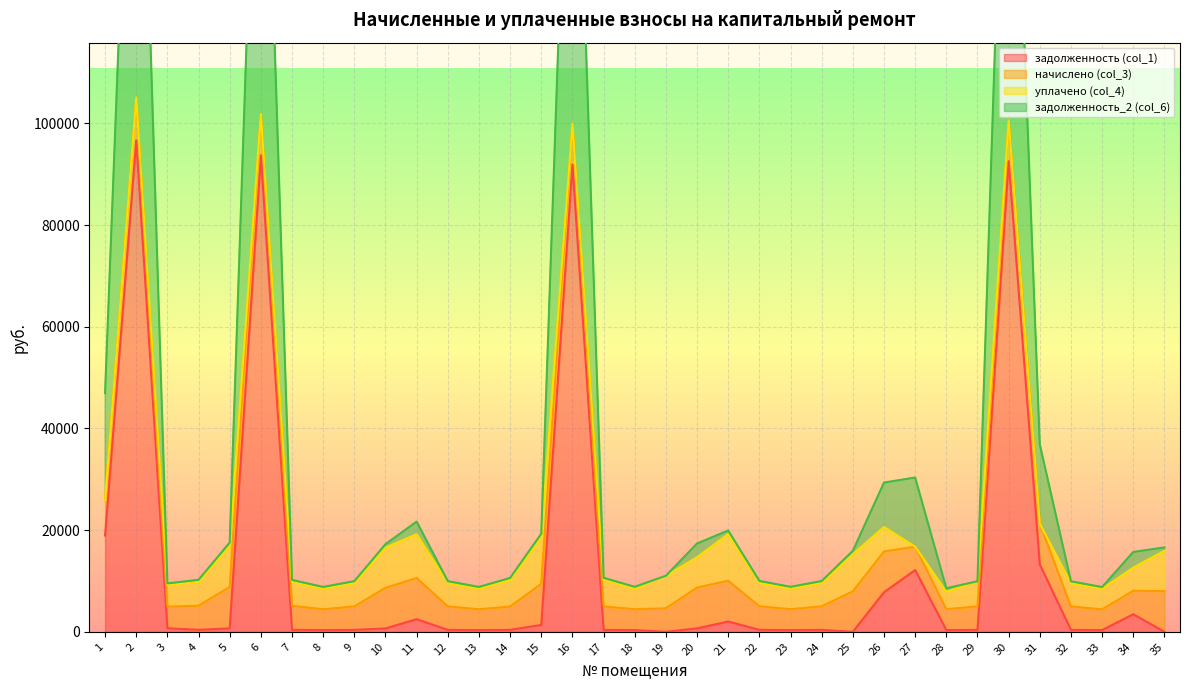

At how many categories does at least one series exceed 59718?

4